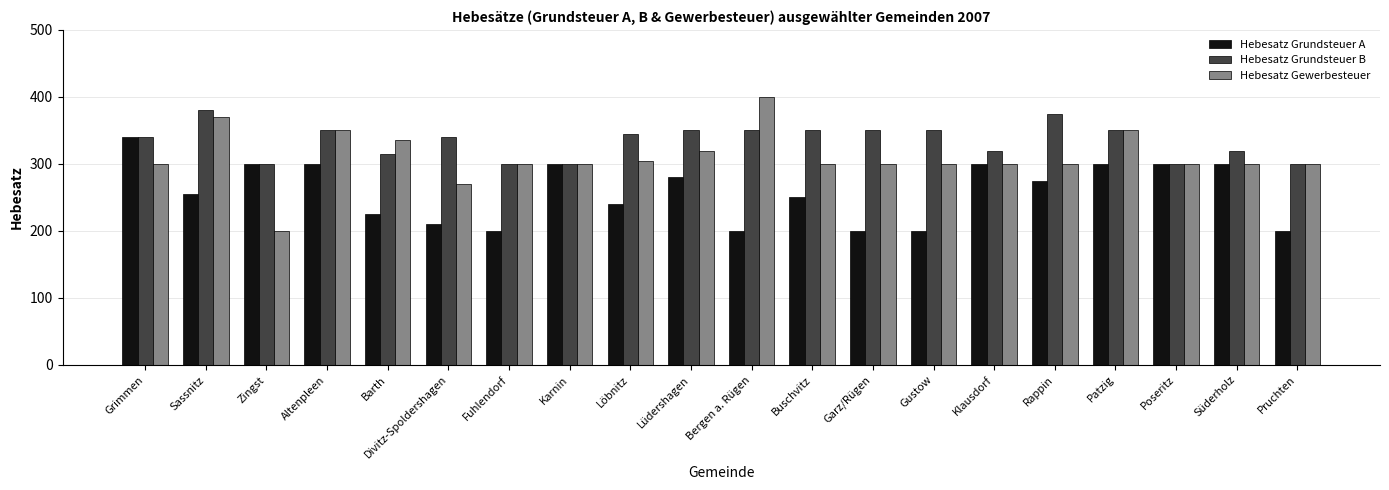

Rank the series by their maximum value, from lowest to highest.

Hebesatz Grundsteuer A, Hebesatz Grundsteuer B, Hebesatz Gewerbesteuer